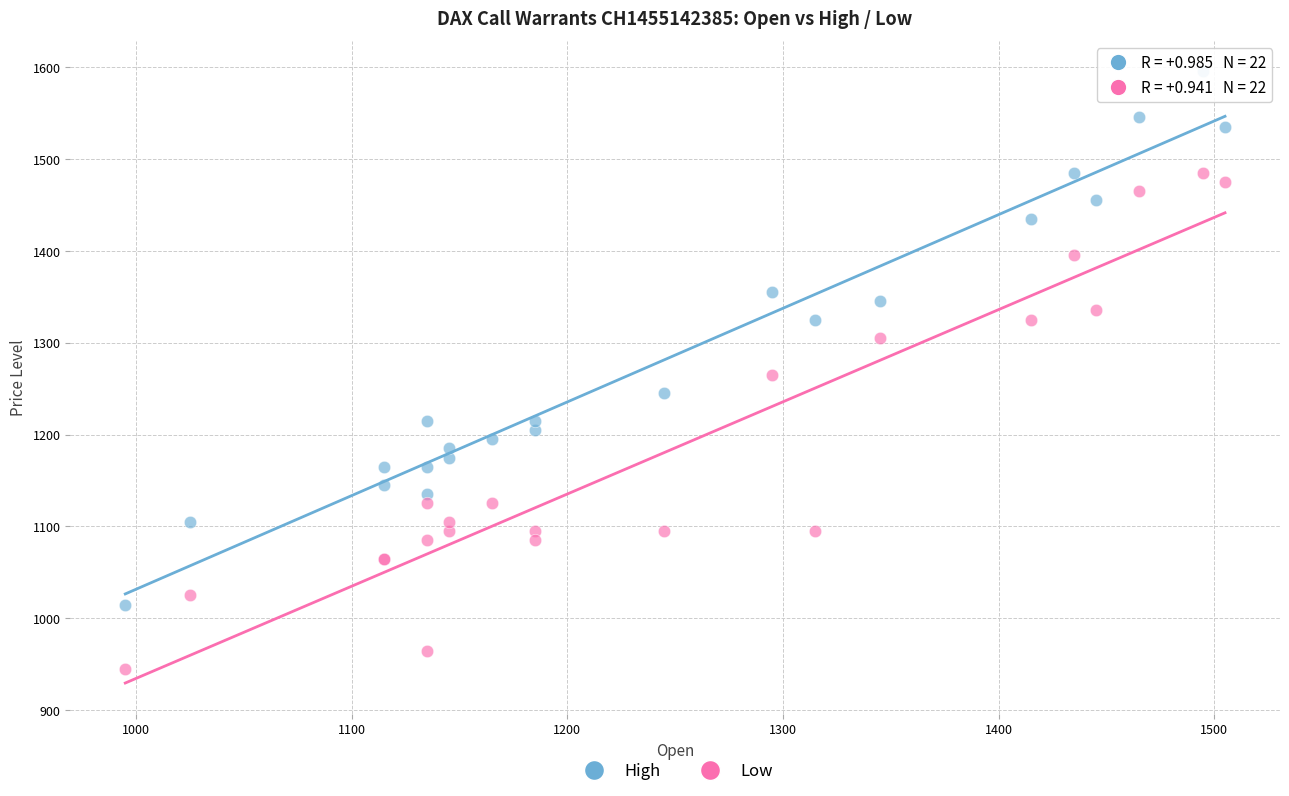

Which series has the largest Y range (max minus min)?

High